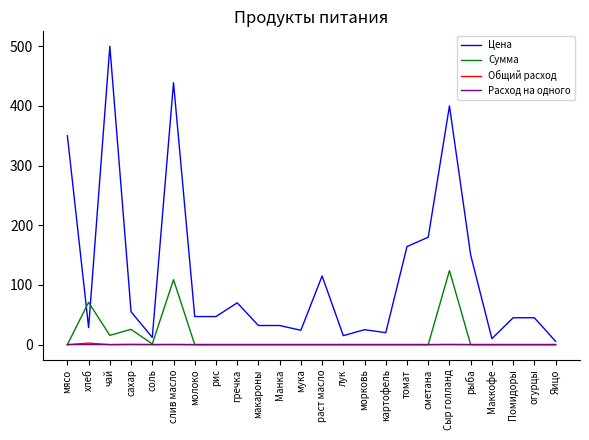

At how many categories does at least one series exceed 61?

10